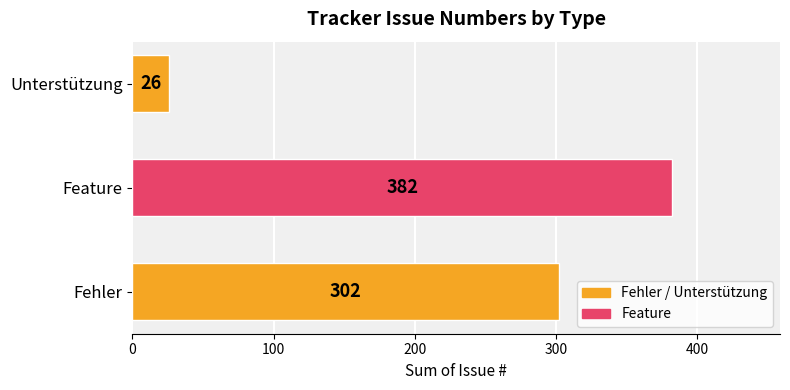

How many bars are there in total?

3